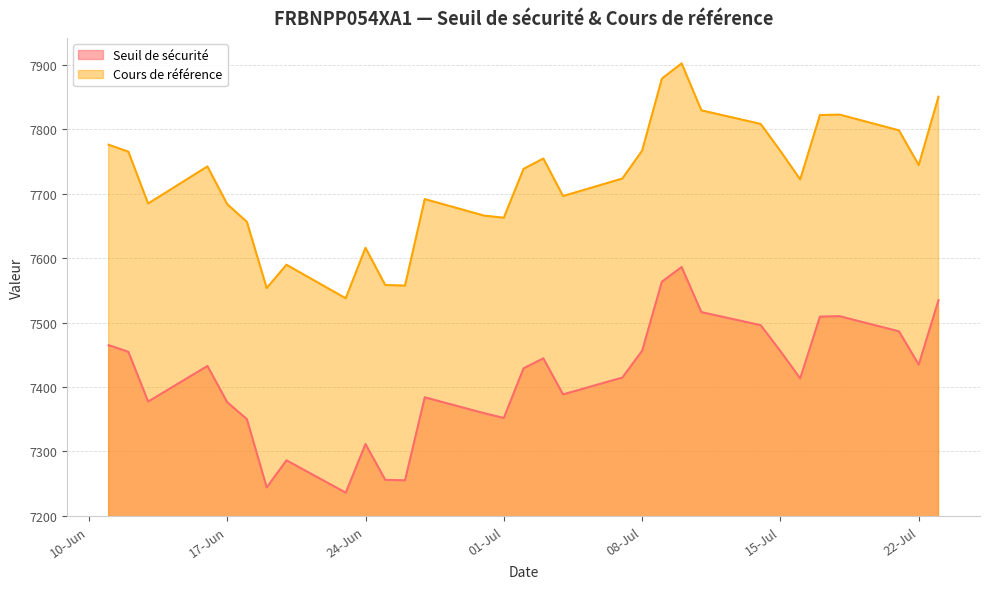

What is the total value across all series at 2025-07-14?

15304.0